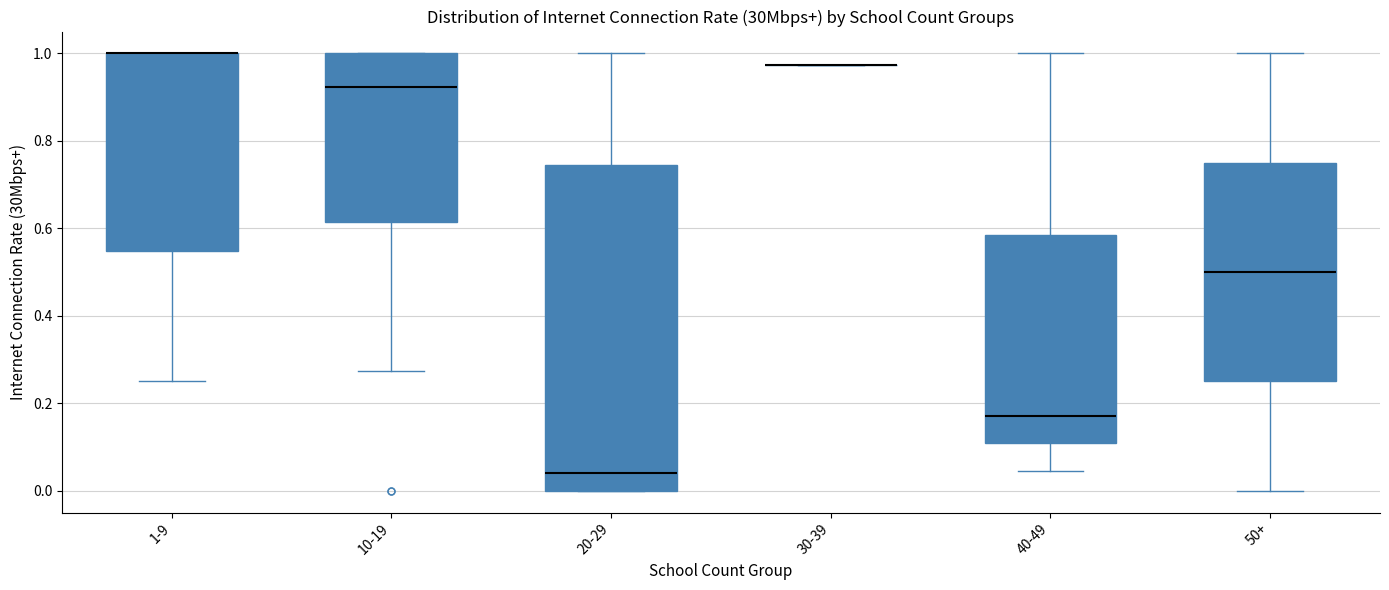

Where does the lower whisker of the box for 50+ end on the y-axis? The values are not printed on the chart, so give them approximately, as read against the axis.

0.00